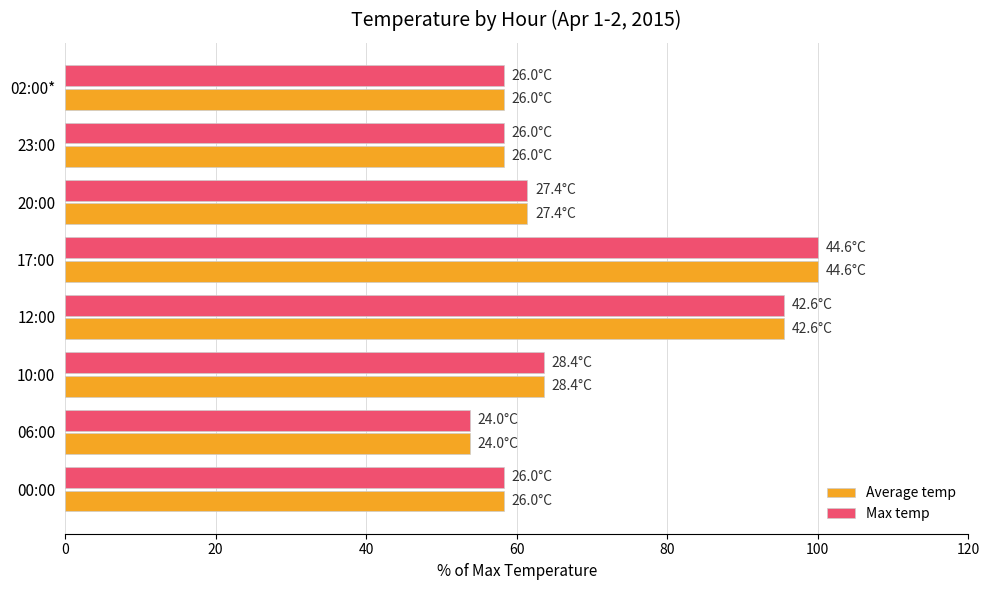

What is the difference between the maximum and minimum values in the Max temp series?

46.2